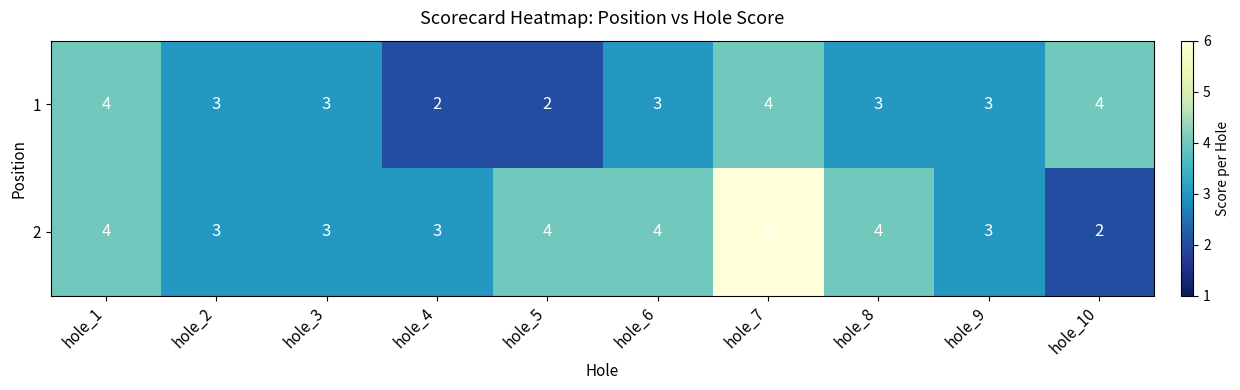

How many categories are shown in the chart?

10